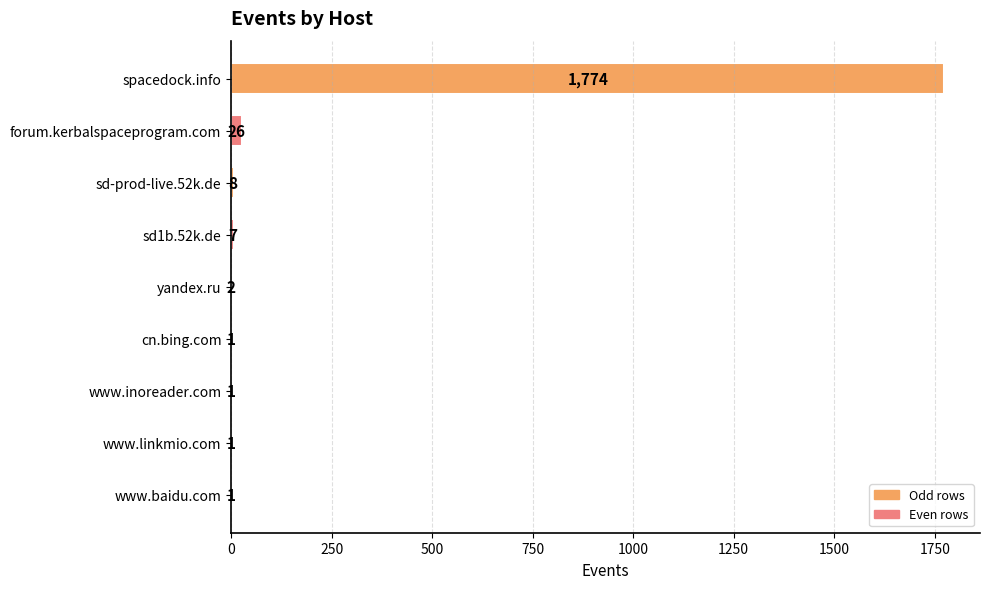

What is the maximum value shown in the chart?

1774